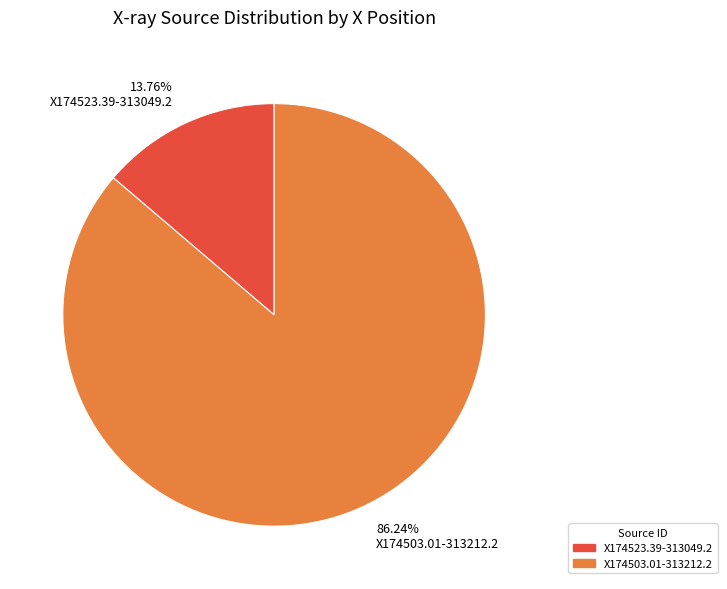

Which slice is the largest?

X174503.01-313212.2